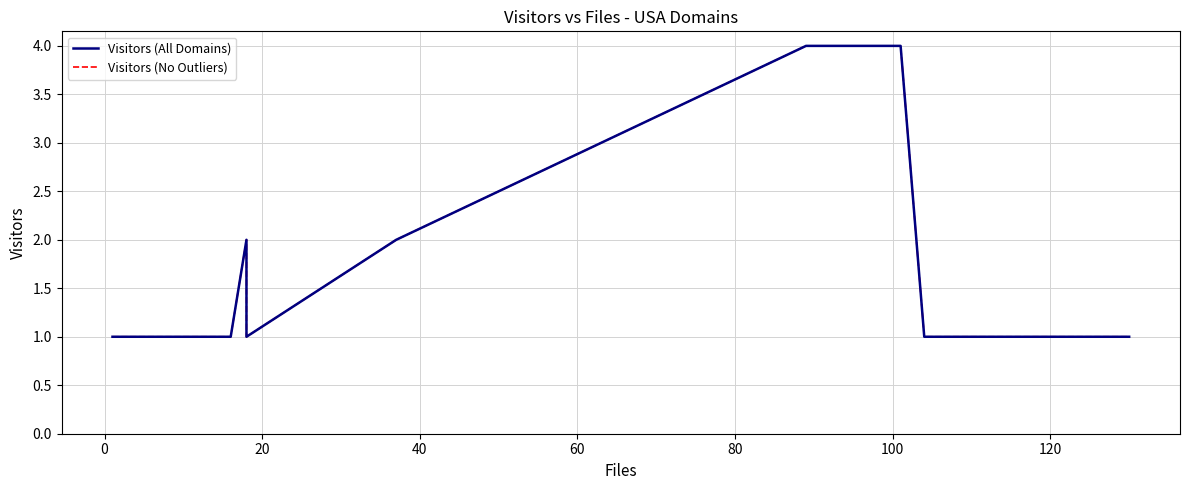

Which series has the largest range (max minus min)?

Visitors (All Domains)